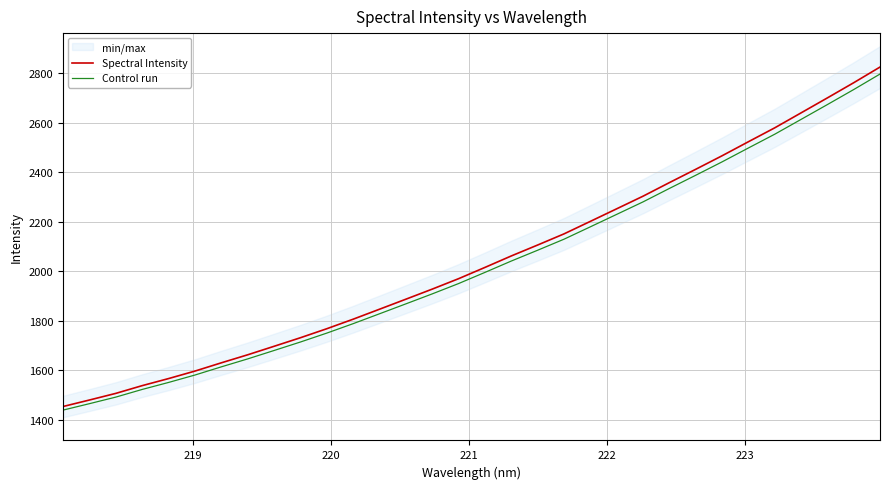

What is the lowest value of the Spectral Intensity series?

1452.9